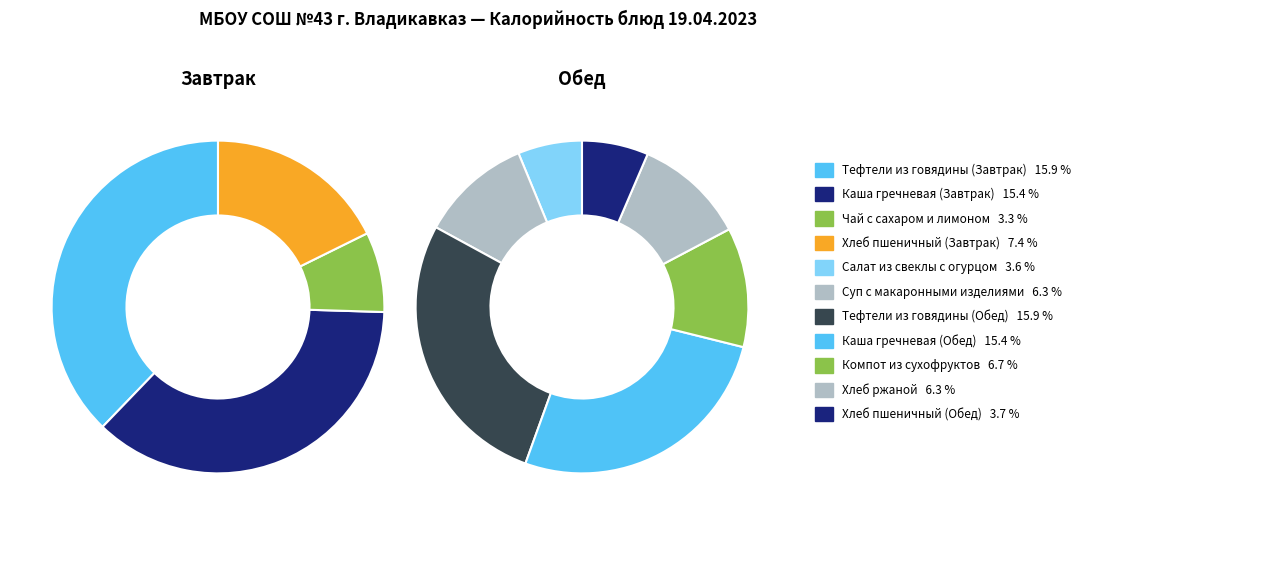

What percentage do Компот из сухофруктов and Хлеб пшеничный (Завтрак) together represent?

14.2%